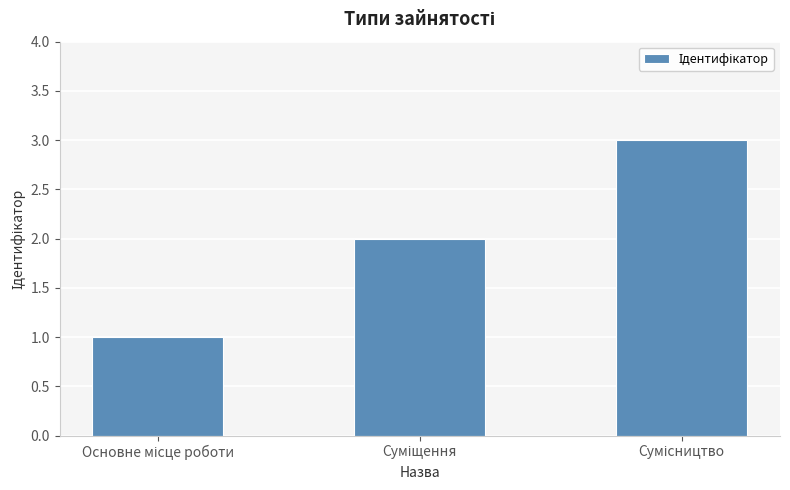

What is the sum of all values?

6